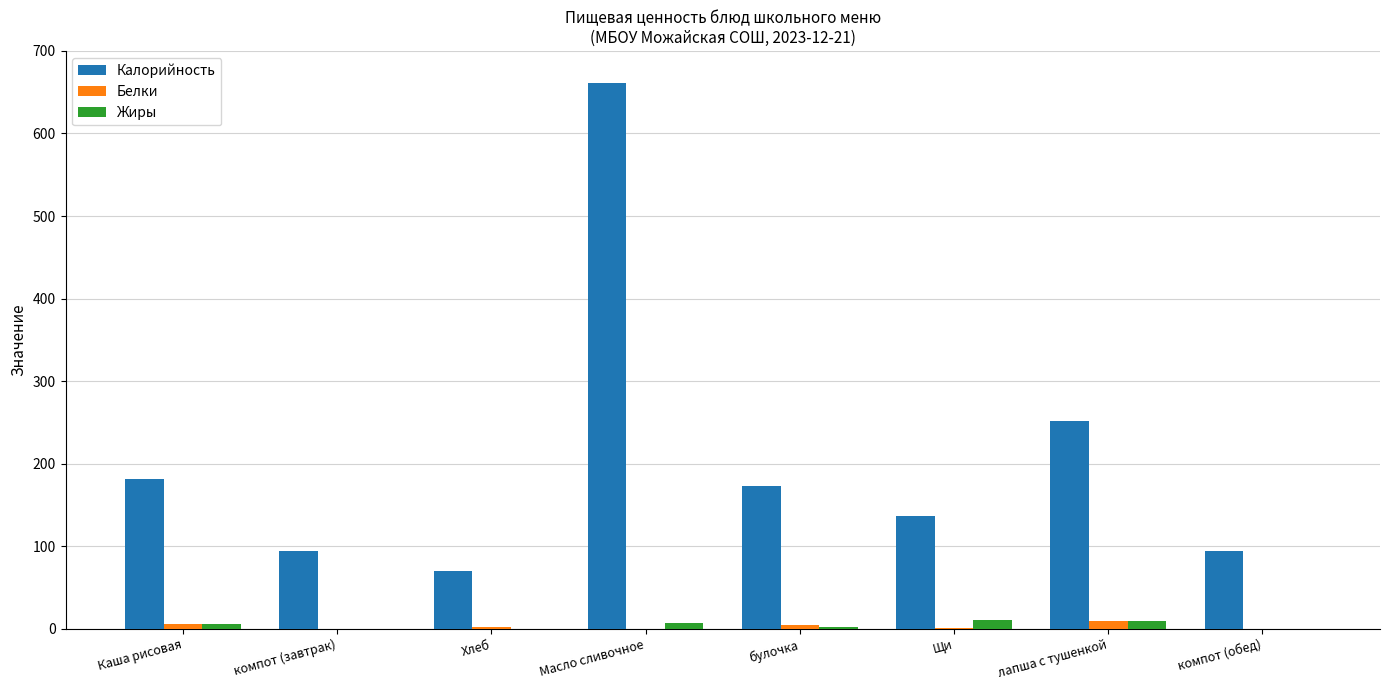

Which label corresponds to the largest value in the chart?

Масло сливочное